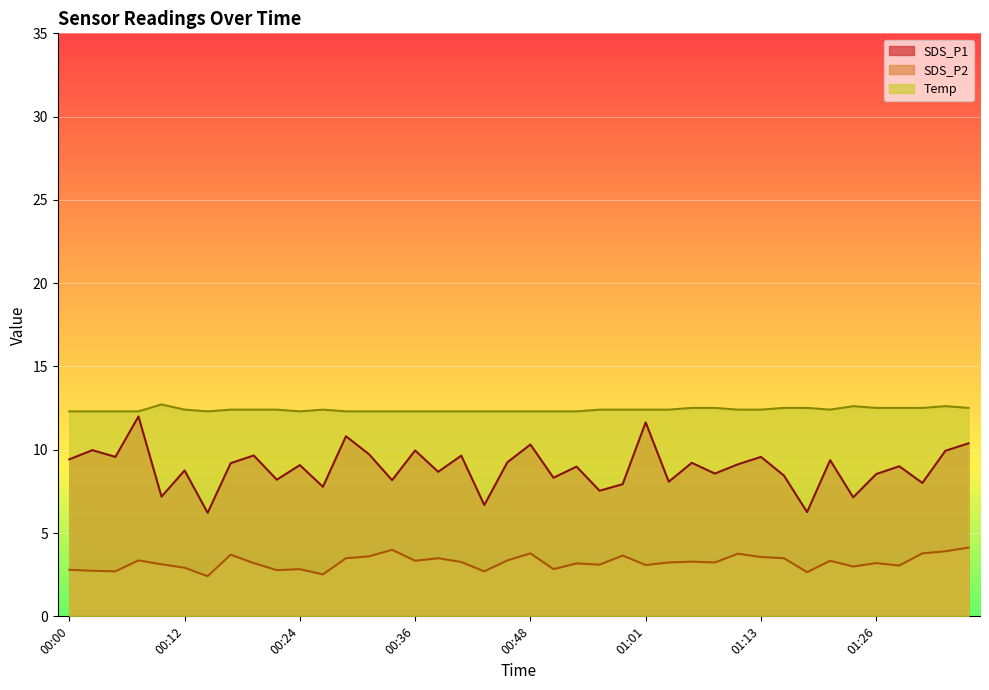

Reading left to right, list all the values displayed in this chart.

SDS_P1: 9.4	10.0	9.6	12.0	7.2	8.8	6.2	9.2	9.7	8.2	9.1	7.8	10.8	9.7	8.2	10.0	8.7	9.6	6.7	9.2	10.3	8.3	9.0	7.5	7.9	11.6	8.1	9.2	8.6	9.1	9.6	8.4	6.3	9.4	7.1	8.5	9.0	8.0	9.9	10.4
SDS_P2: 2.8	2.7	2.7	3.4	3.1	2.9	2.4	3.7	3.2	2.8	2.8	2.5	3.5	3.6	4.0	3.3	3.5	3.3	2.7	3.4	3.8	2.8	3.2	3.1	3.6	3.1	3.2	3.3	3.2	3.8	3.6	3.5	2.6	3.3	3.0	3.2	3.1	3.8	3.9	4.1
Temp: 12.3	12.3	12.3	12.3	12.7	12.4	12.3	12.4	12.4	12.4	12.3	12.4	12.3	12.3	12.3	12.3	12.3	12.3	12.3	12.3	12.3	12.3	12.3	12.4	12.4	12.4	12.4	12.5	12.5	12.4	12.4	12.5	12.5	12.4	12.6	12.5	12.5	12.5	12.6	12.5